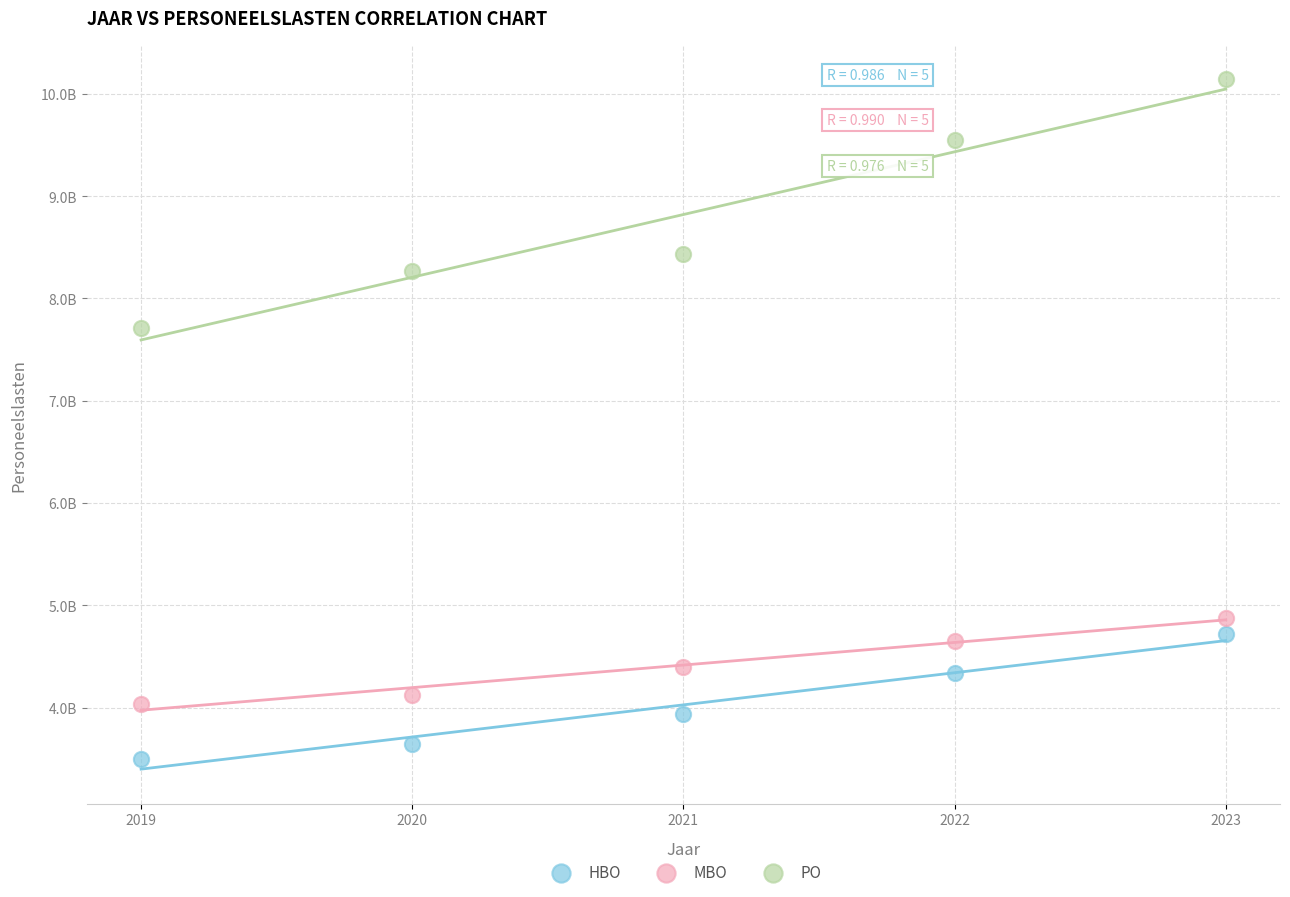

Which series reaches the maximum Y coordinate?

PO